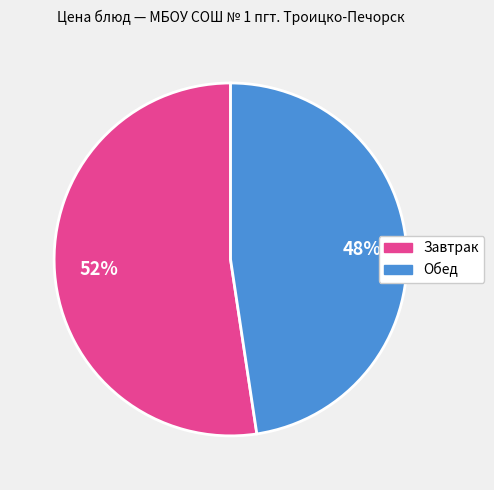

Count the number of slices in the pie.

2